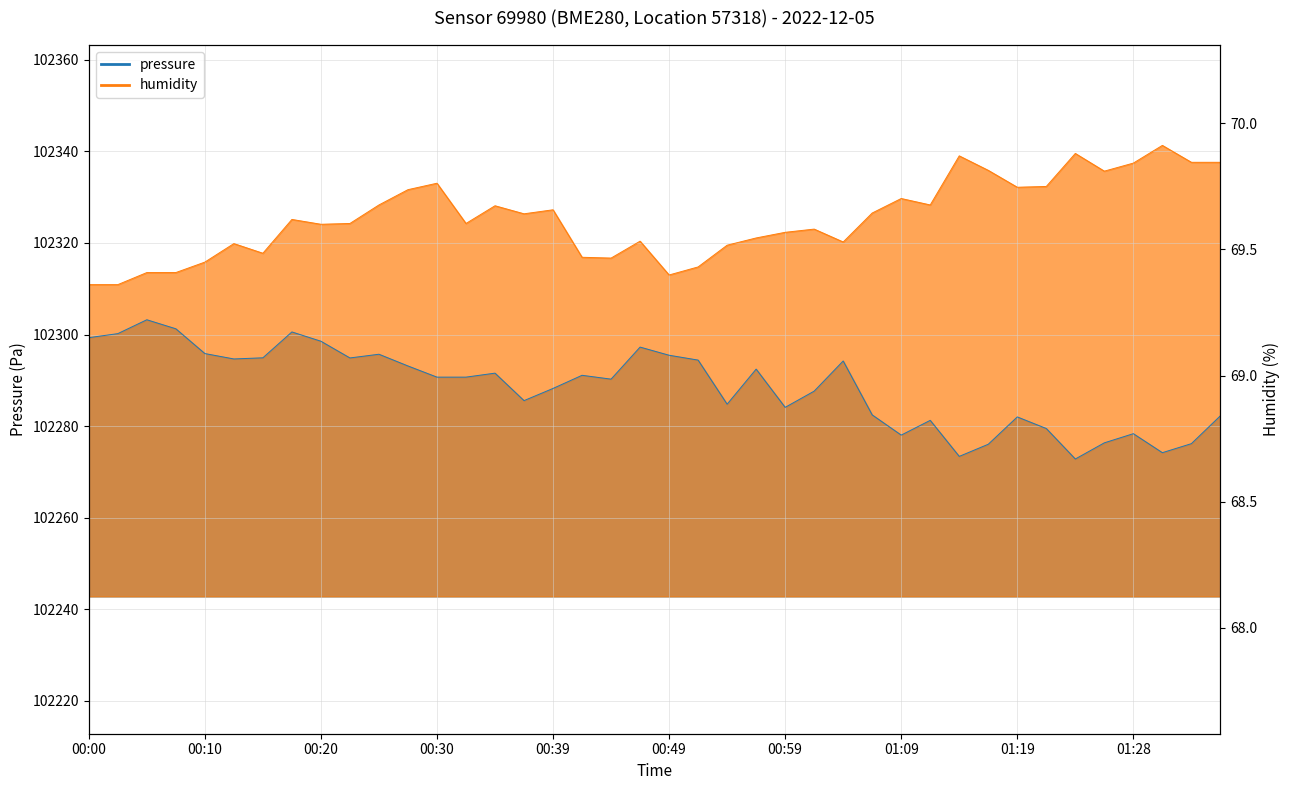

Which category has the lowest value across all series?

01:24